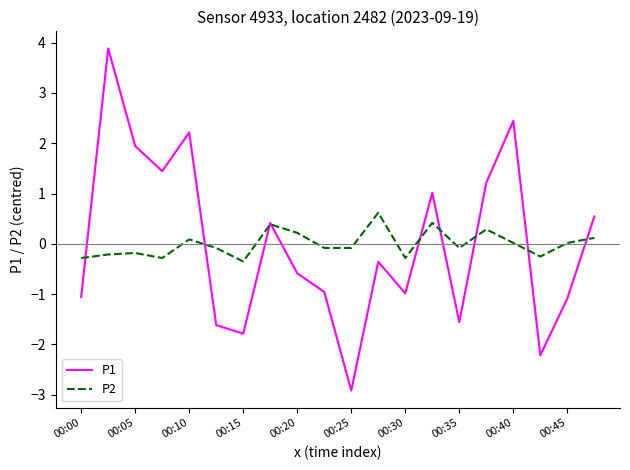

Which series has the widest spread of values?

P1